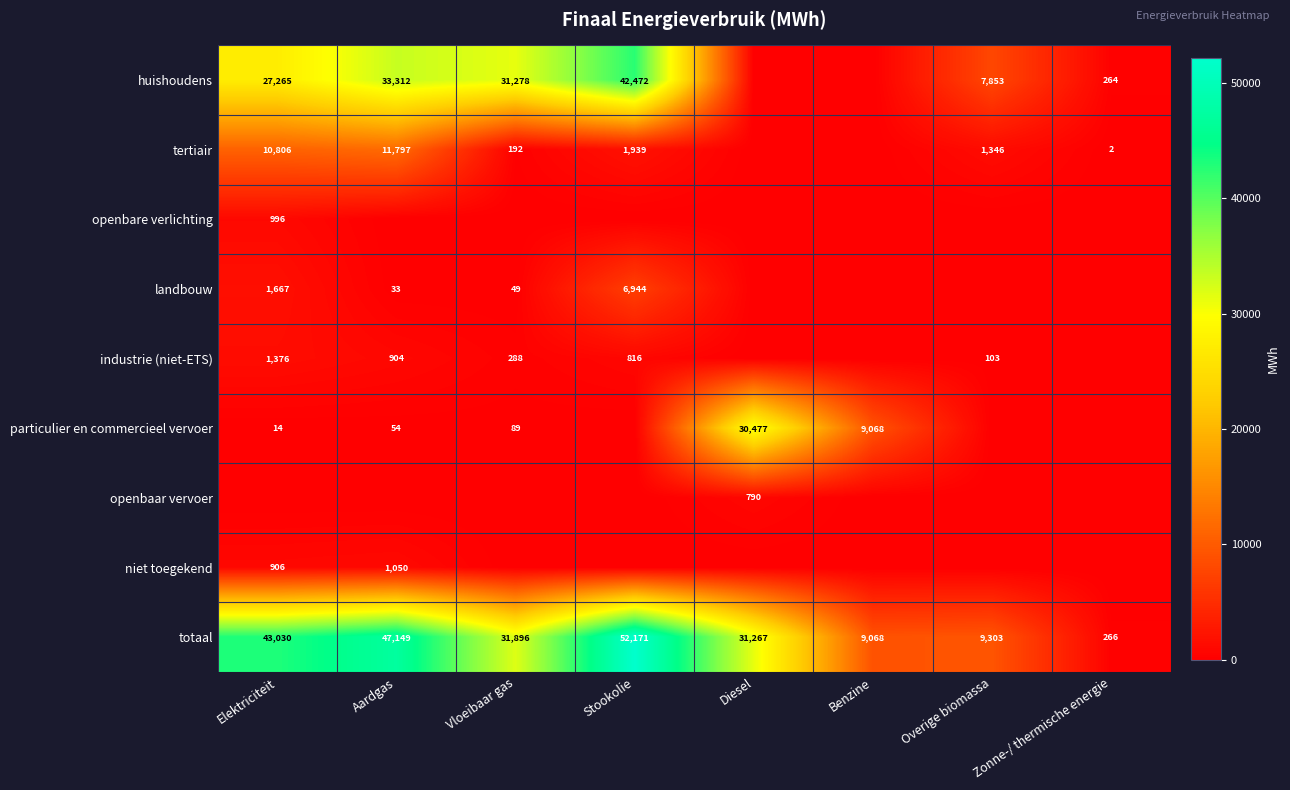

Which category has the lowest value across all series?

Diesel